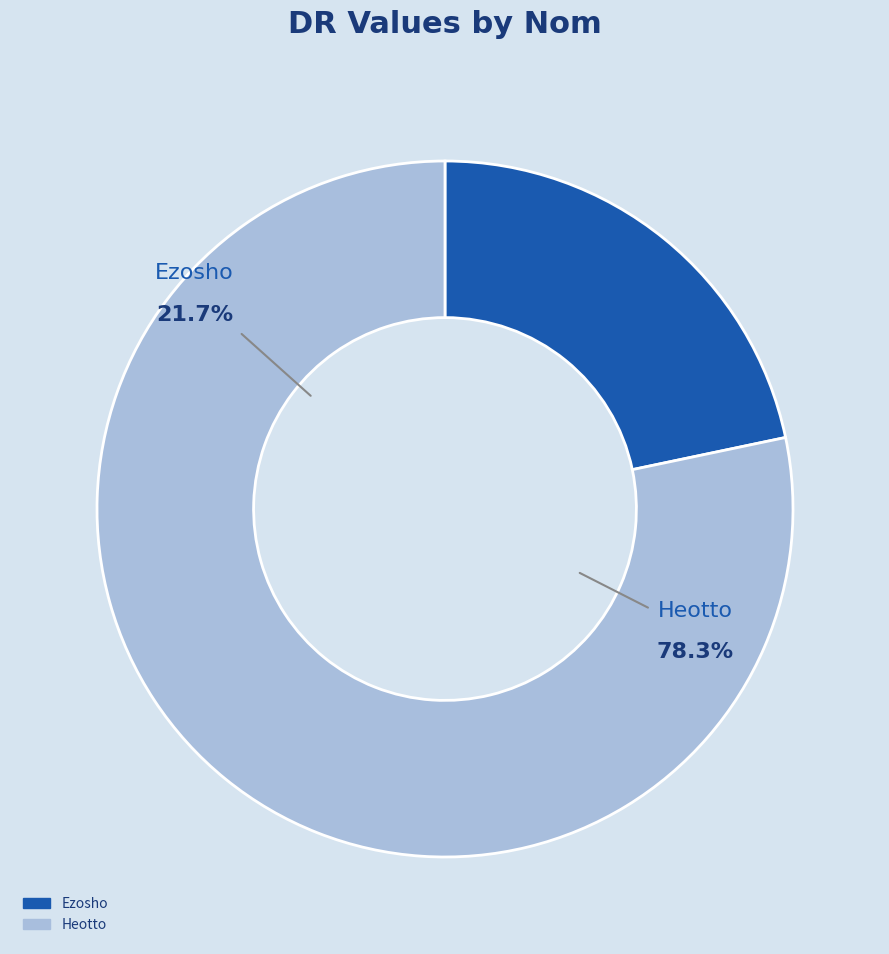

What is the ratio of the value at Heotto to the value at Ezosho?

3.6